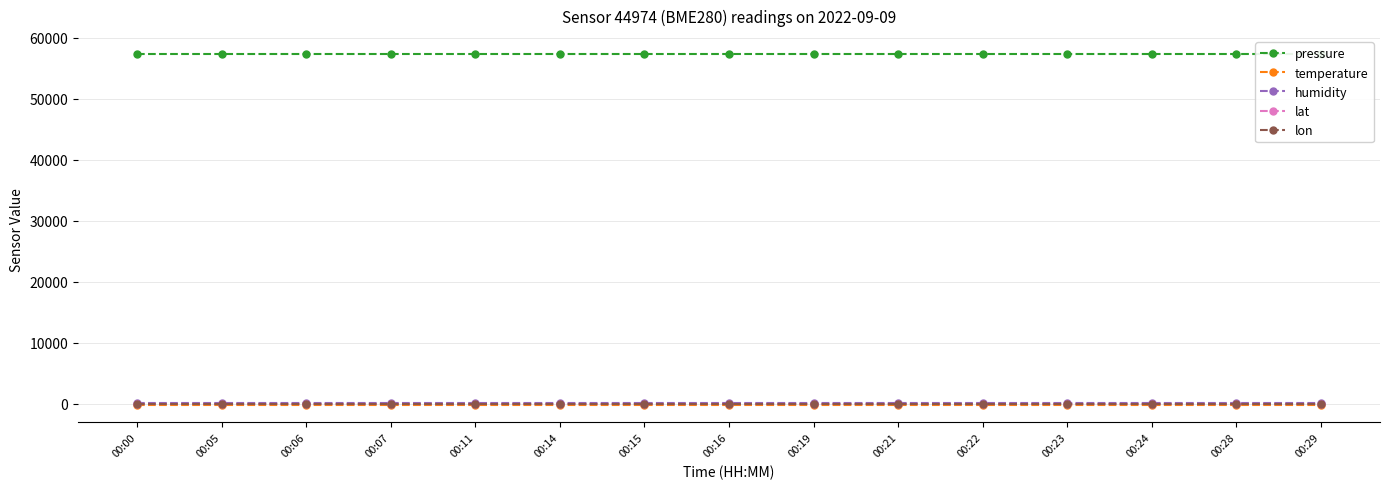

What is the sum of all temperature values?

-2167.9